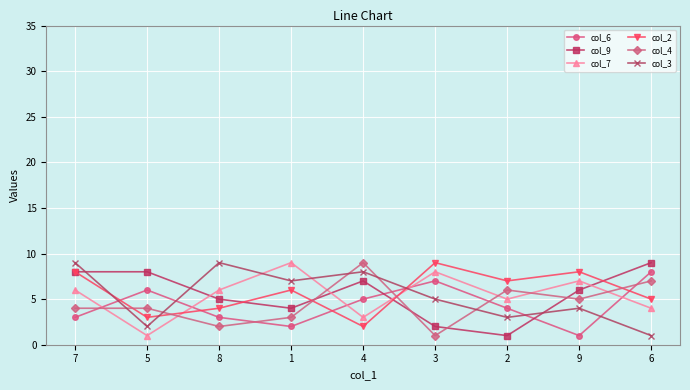

What is the label of the 2nd point from the left?

5